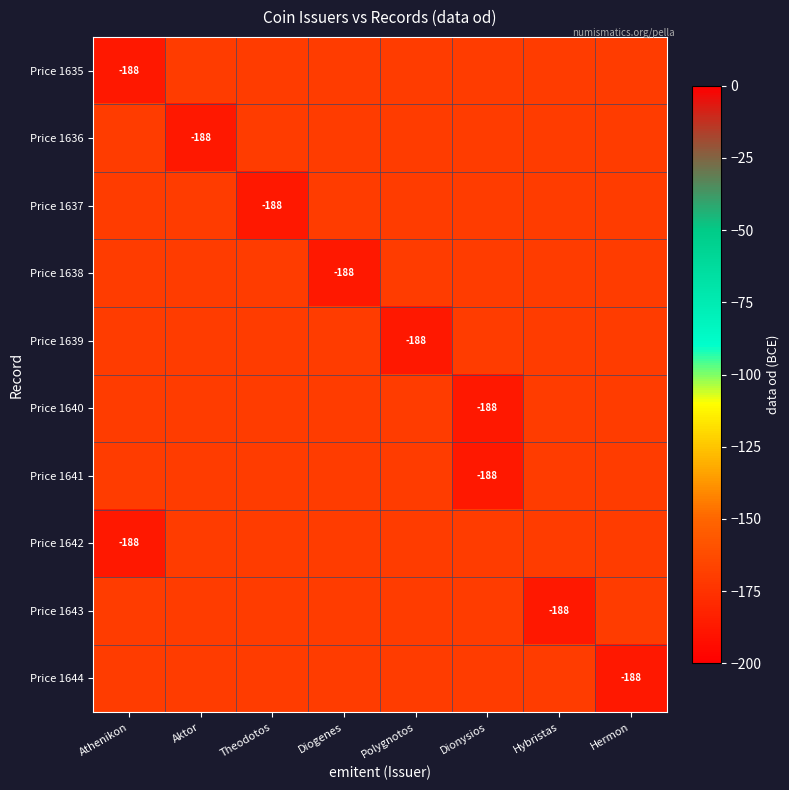

The value of Price 1640 at Theodotos is -104. True or false?

False